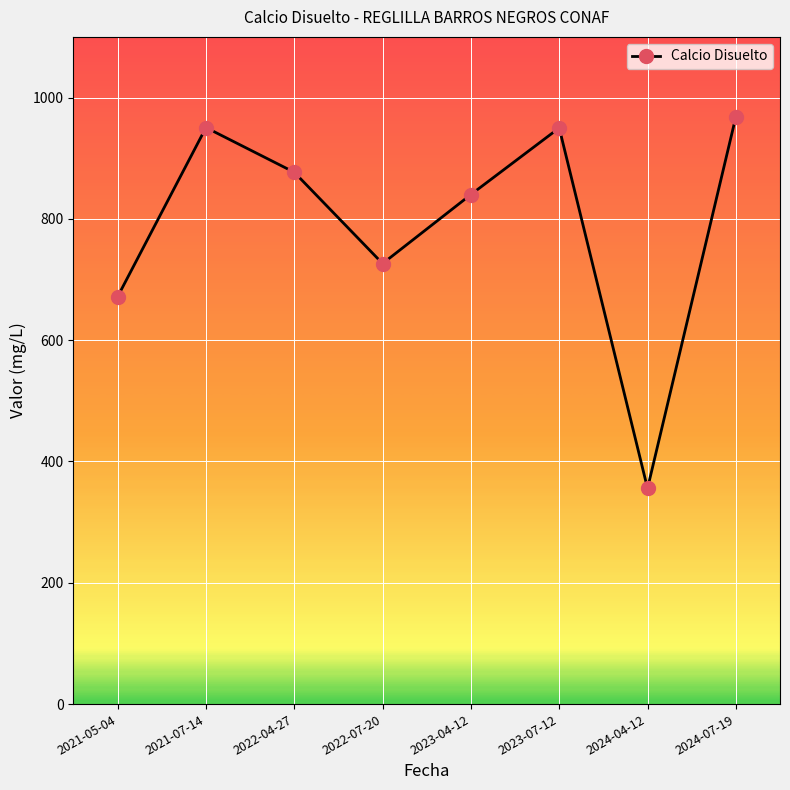

What is the ratio of the value at 2021-05-04 to the value at 2023-07-12?

0.7